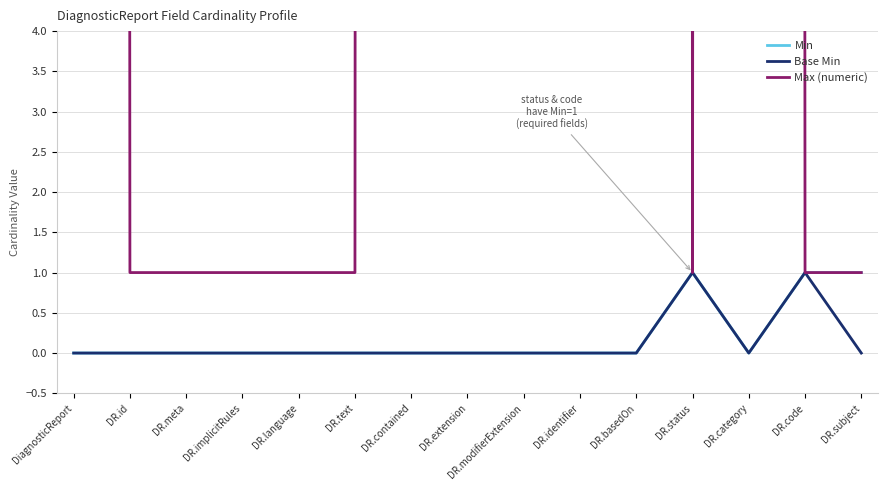

Is it true that Min equals 0 at DR.meta?

True